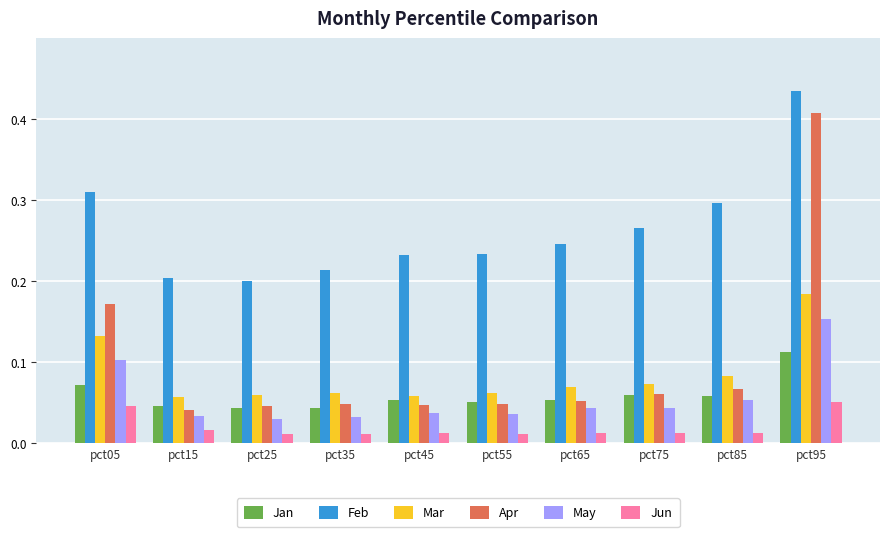

Which series has the largest range (max minus min)?

Apr